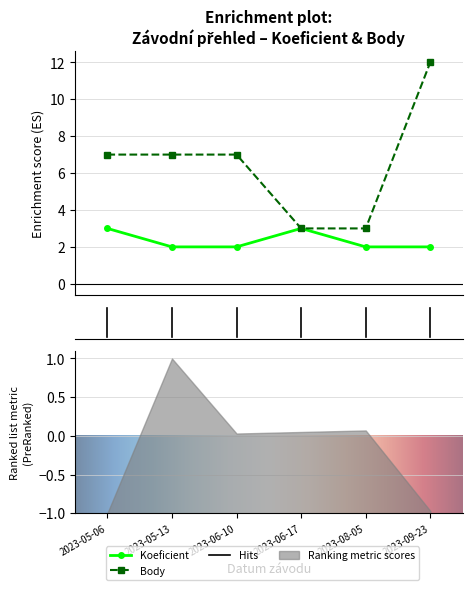

Which category has the highest value in the Koeficient series?

2023-05-06